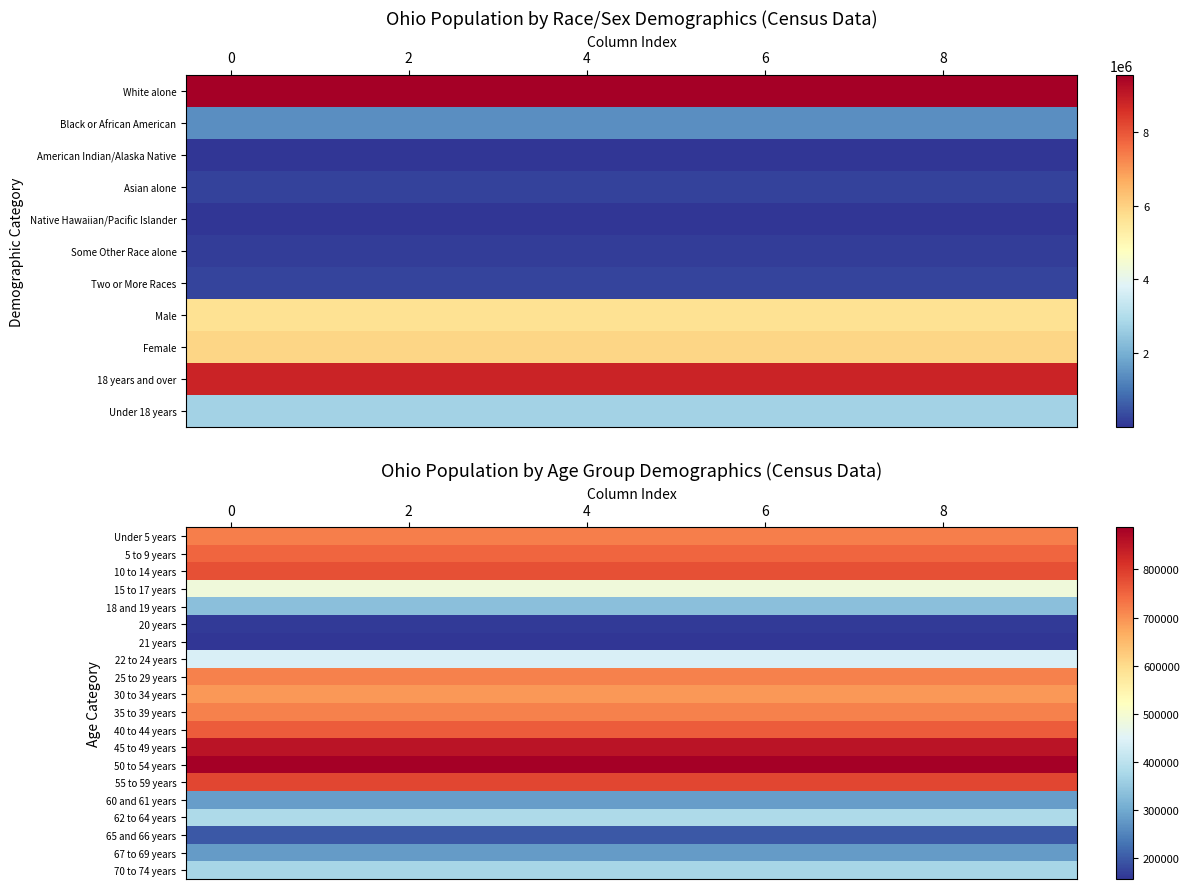

What is the approximate value of 40 to 44 years at 0?

761369